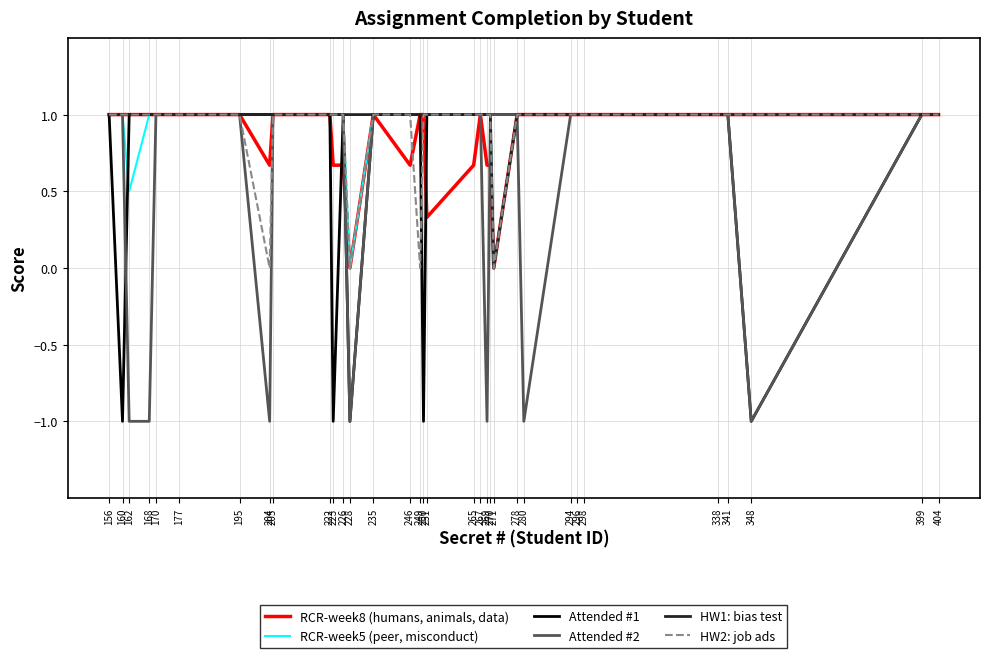

What are all the series names shown in the legend?

RCR-week8 (humans, animals, data), RCR-week5 (peer, misconduct), Attended #1, Attended #2, HW1: bias test, HW2: job ads